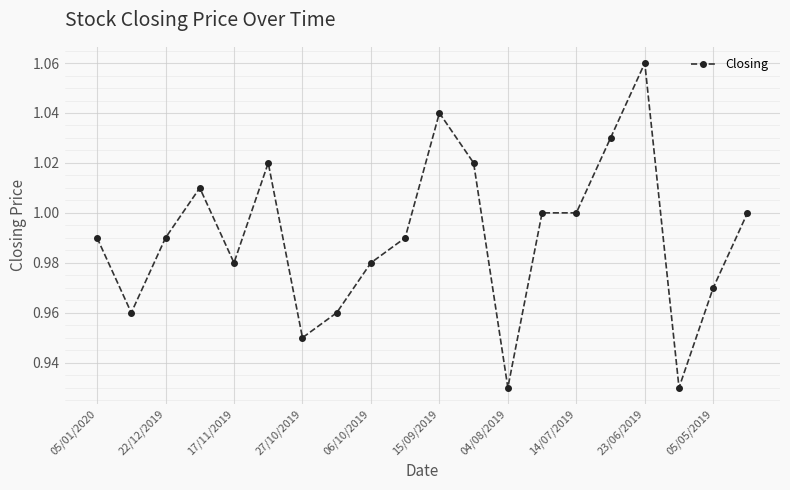

What is the sum of all values?

19.8